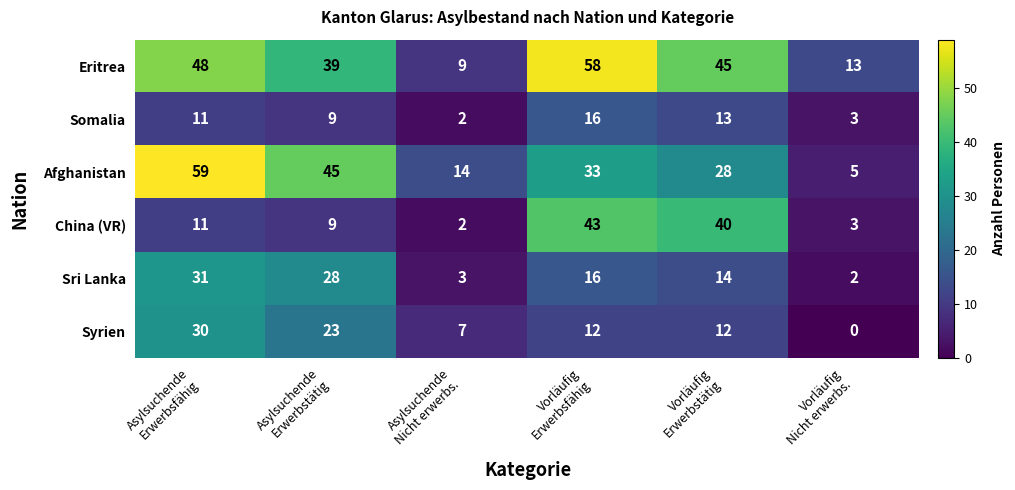

Between Asylsuchende
Erwerbsfähig and Asylsuchende
Erwerbstätig, which series saw the biggest shift?

Afghanistan